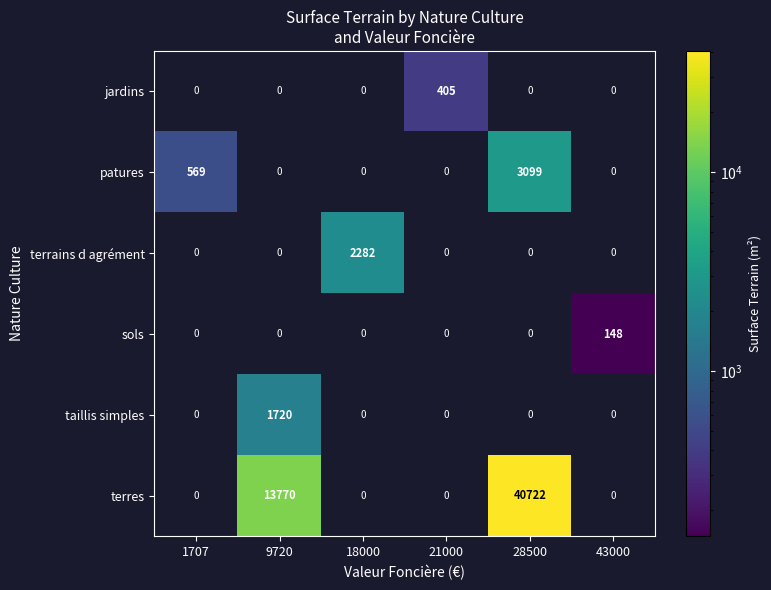

Is it true that terres equals 0 at 1707?

True